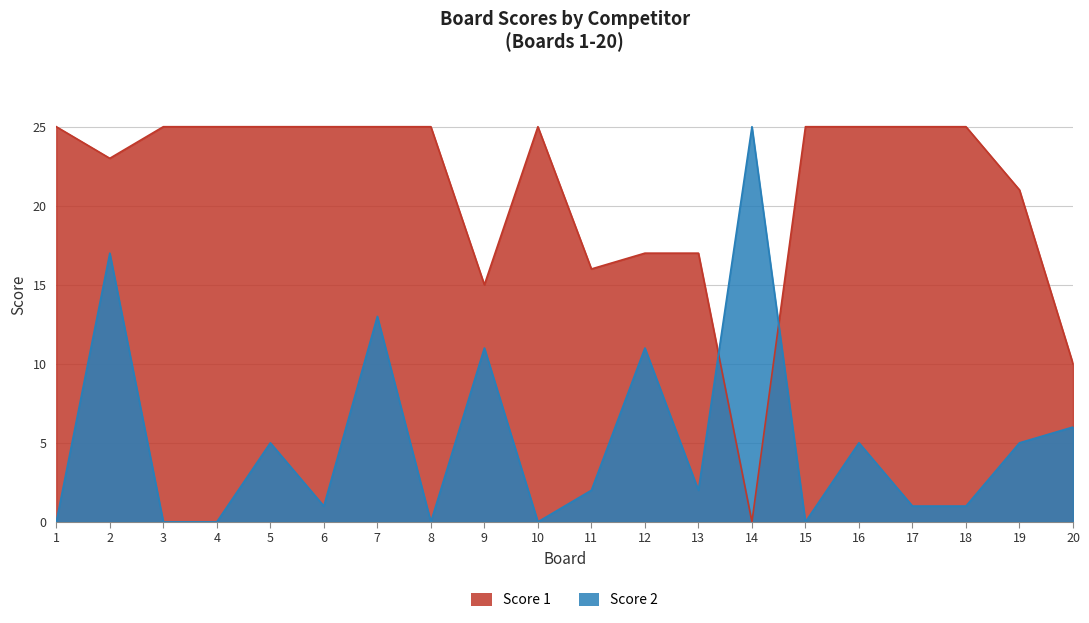

Rank the categories by Score 1 value from highest to lowest.

1, 3, 4, 5, 6, 7, 8, 10, 15, 16, 17, 18, 2, 19, 12, 13, 11, 9, 20, 14